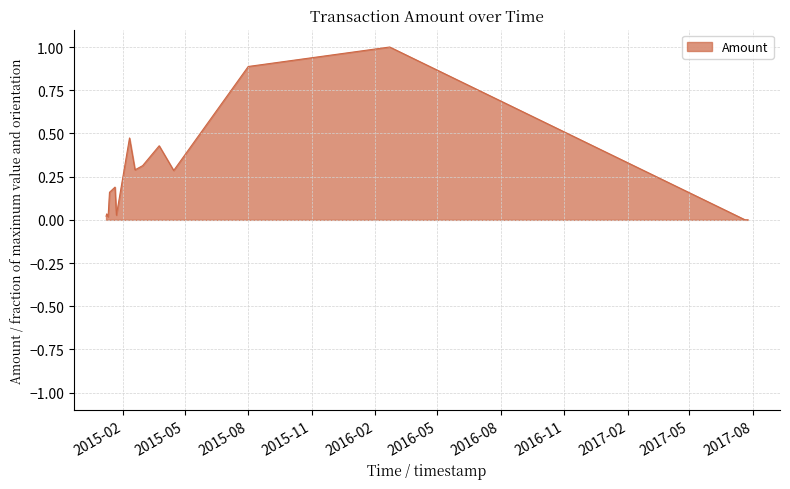

What is the greatest value displayed?

1.0